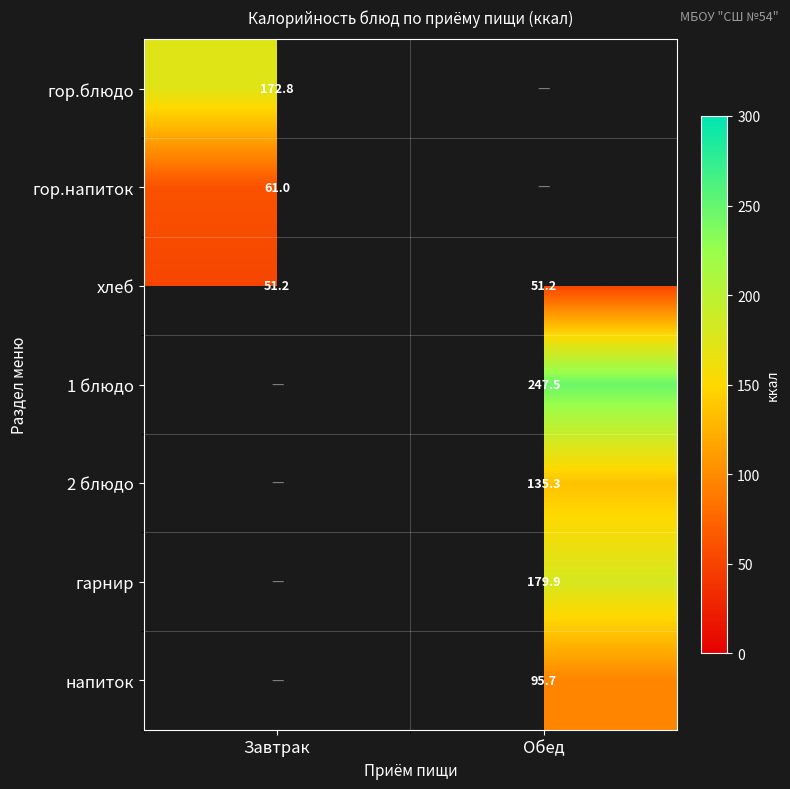

Which label corresponds to the smallest value in the chart?

Завтрак